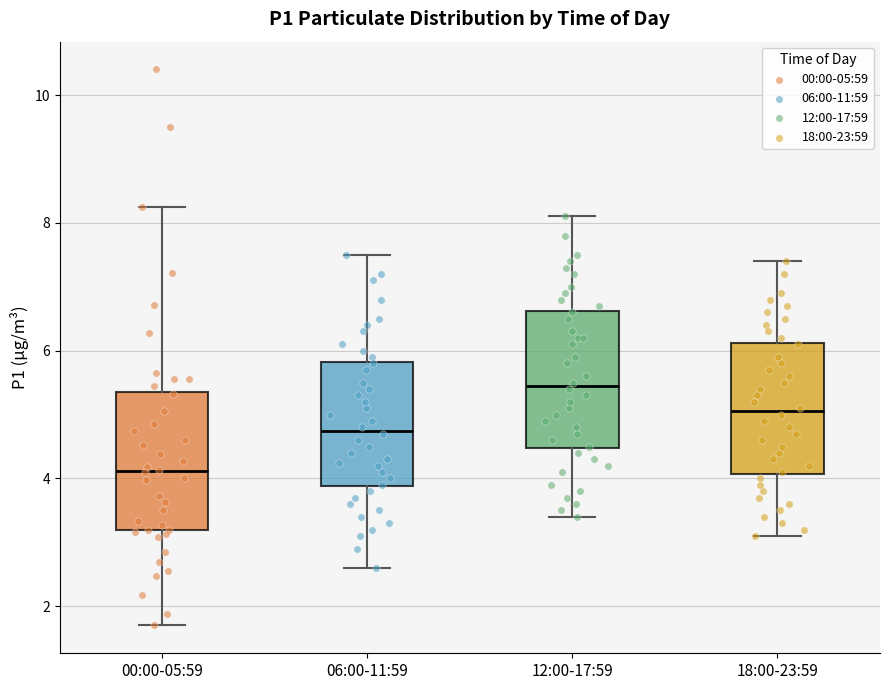

Reading left to right, read every box against the y-axis: the position of its median line, the range the box covers, and the ends of its whiskers. The values are not printed on the chart, so give them approximately, as read against the axis.

00:00-05:59: median 4.2, box 3.2 to 5.4, whiskers 1.8 to 8.2
06:00-11:59: median 4.8, box 3.8 to 5.8, whiskers 2.6 to 7.6
12:00-17:59: median 5.4, box 4.4 to 6.6, whiskers 3.4 to 8.2
18:00-23:59: median 5.0, box 4.0 to 6.2, whiskers 3.2 to 7.4